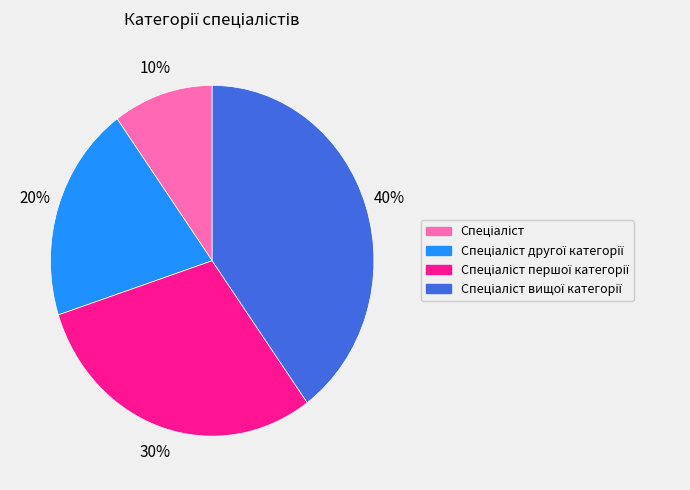

Does any single category account for the majority?

No